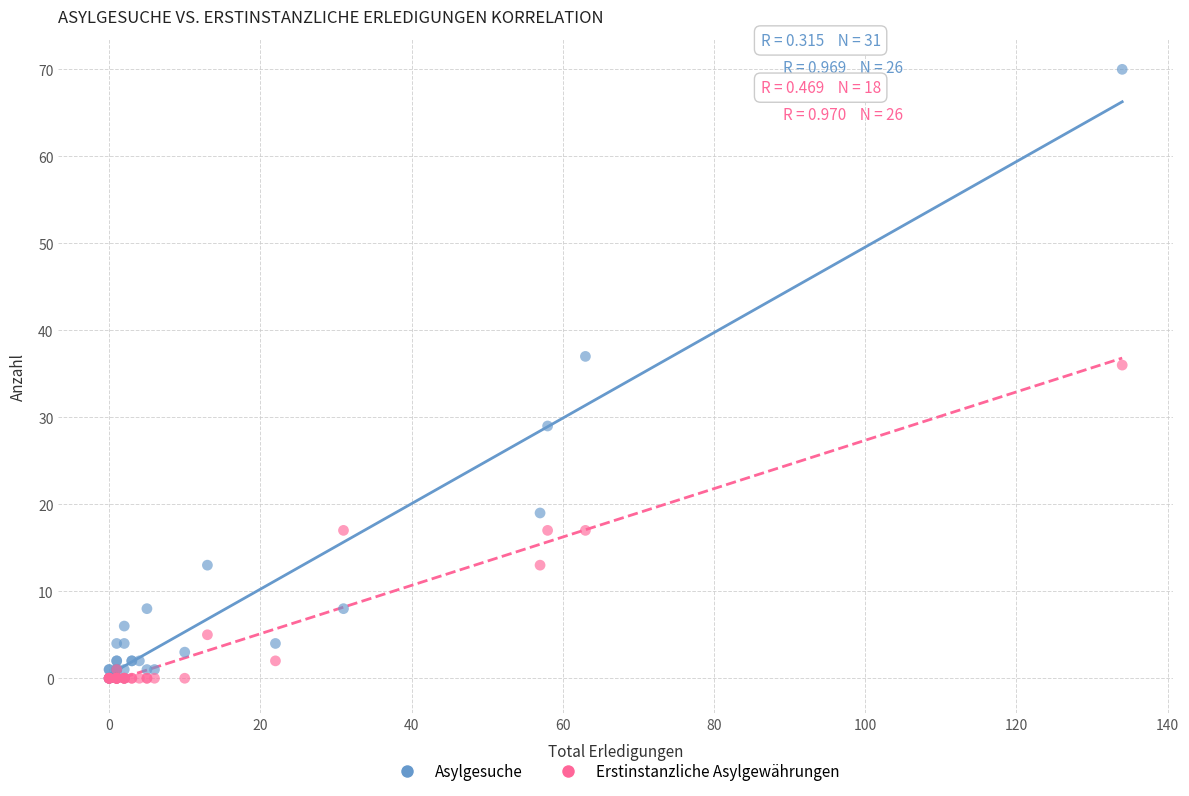

Across all series, what Y value is closest to 35?

36